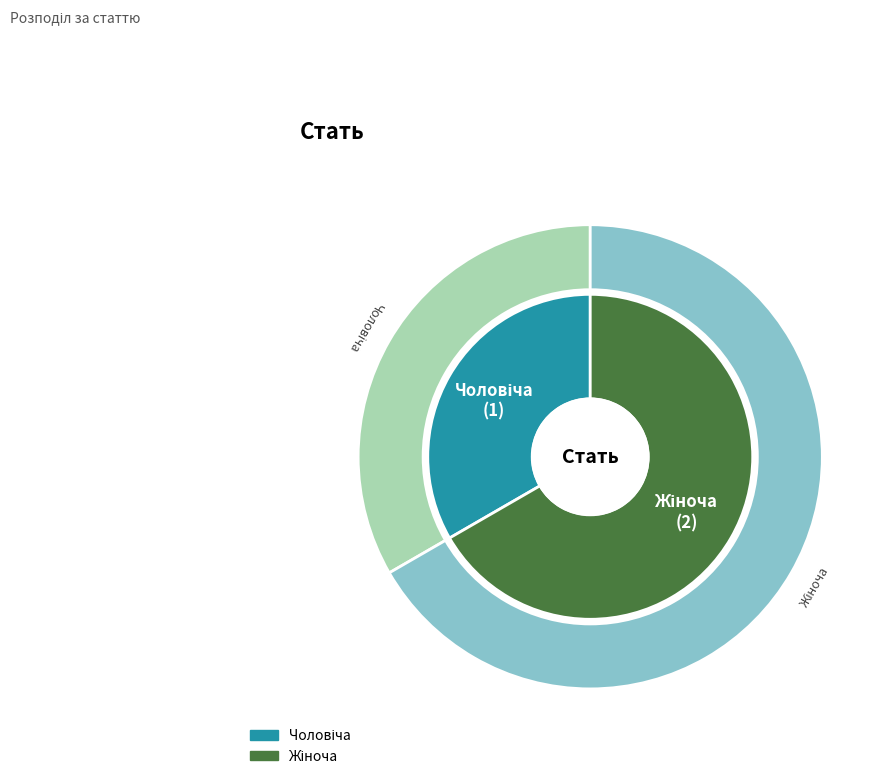

What is the ratio of the value at Чоловіча to the value at Жіноча?

0.5